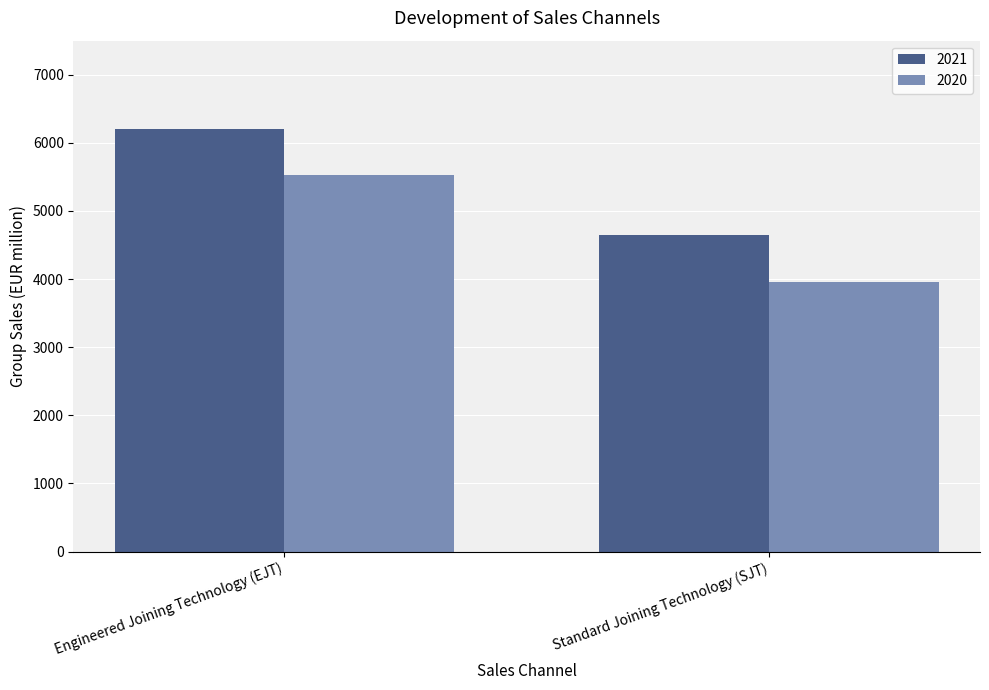

How many data points in 2021 are less than 6207?

1